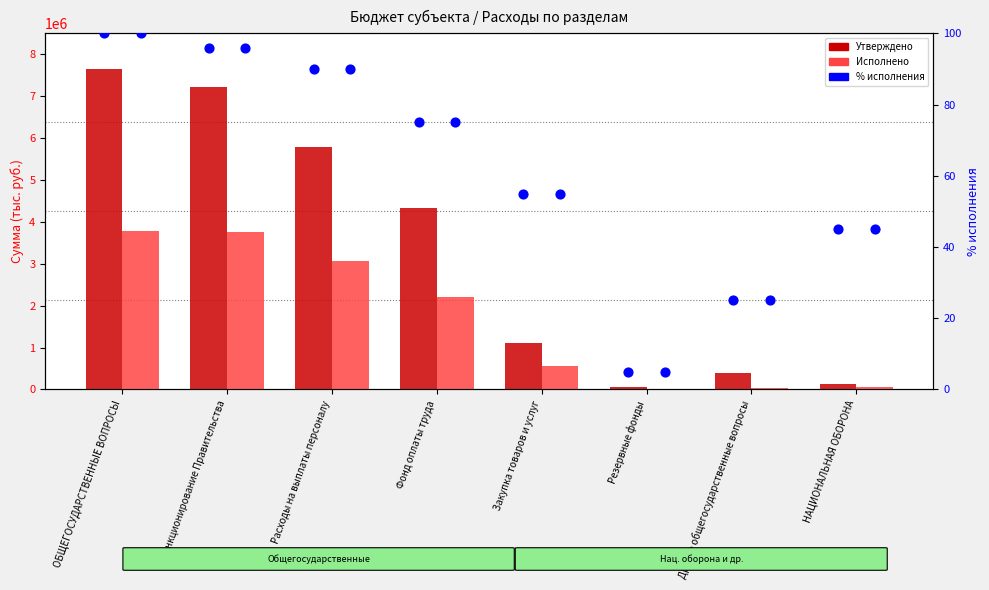

Which series reaches the minimum Y coordinate?

Исполнено (бюджет субъекта)